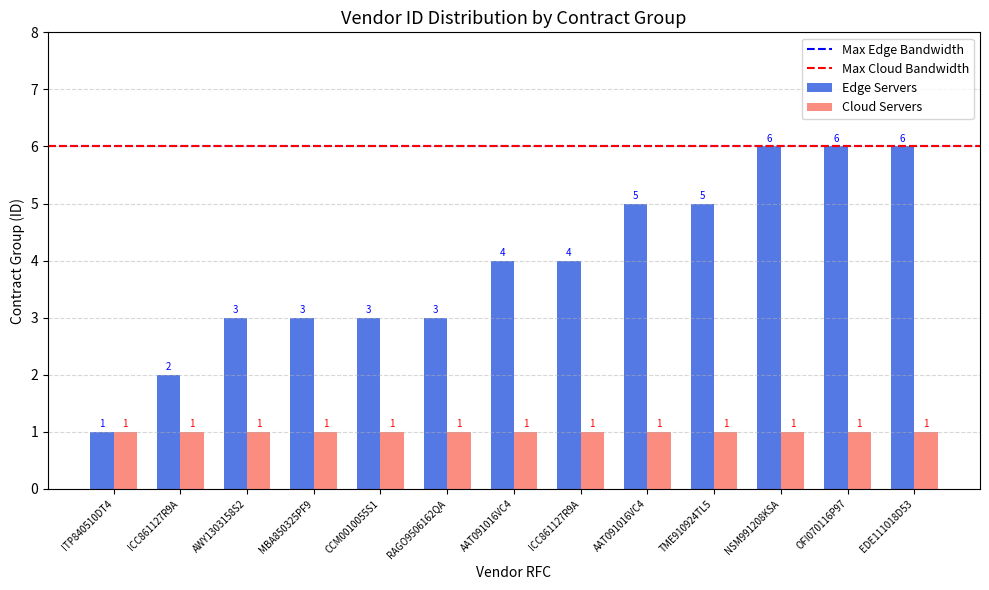

How many distinct data groups are displayed?

2